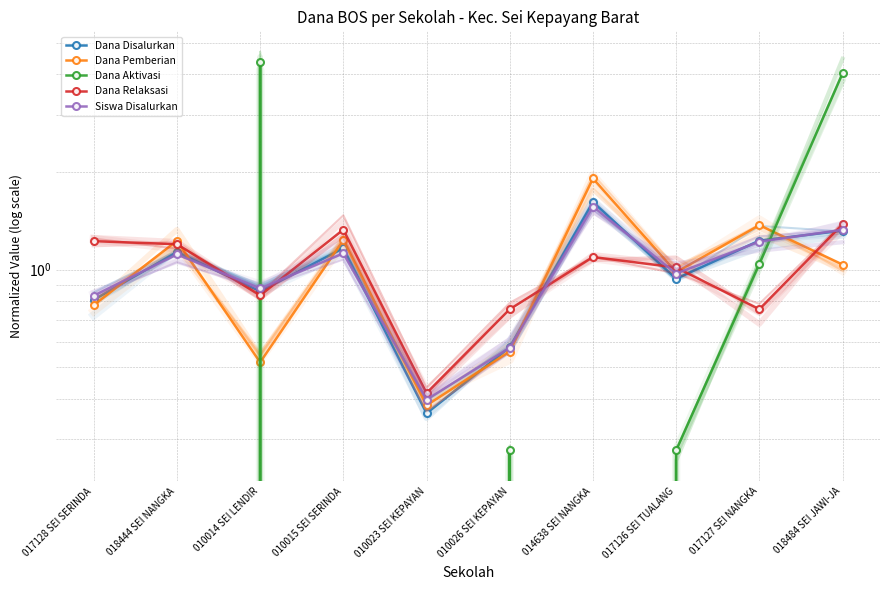

What position from the right is 018444 SEI NANGKA?

9